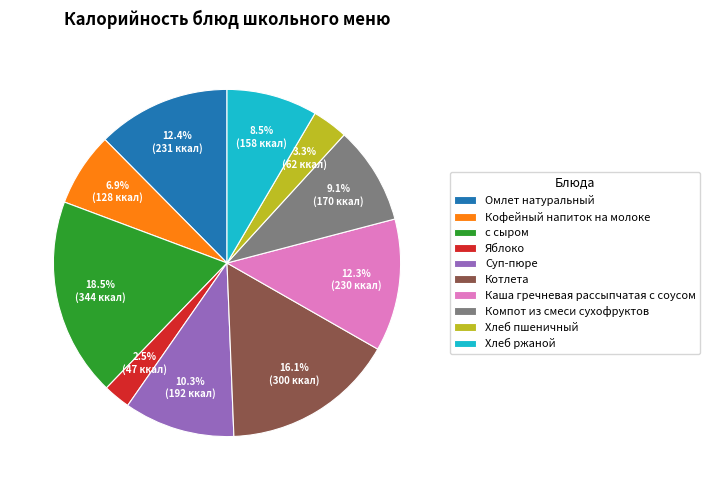

Is it true that Хлеб пшеничный is 3% of the pie?

True